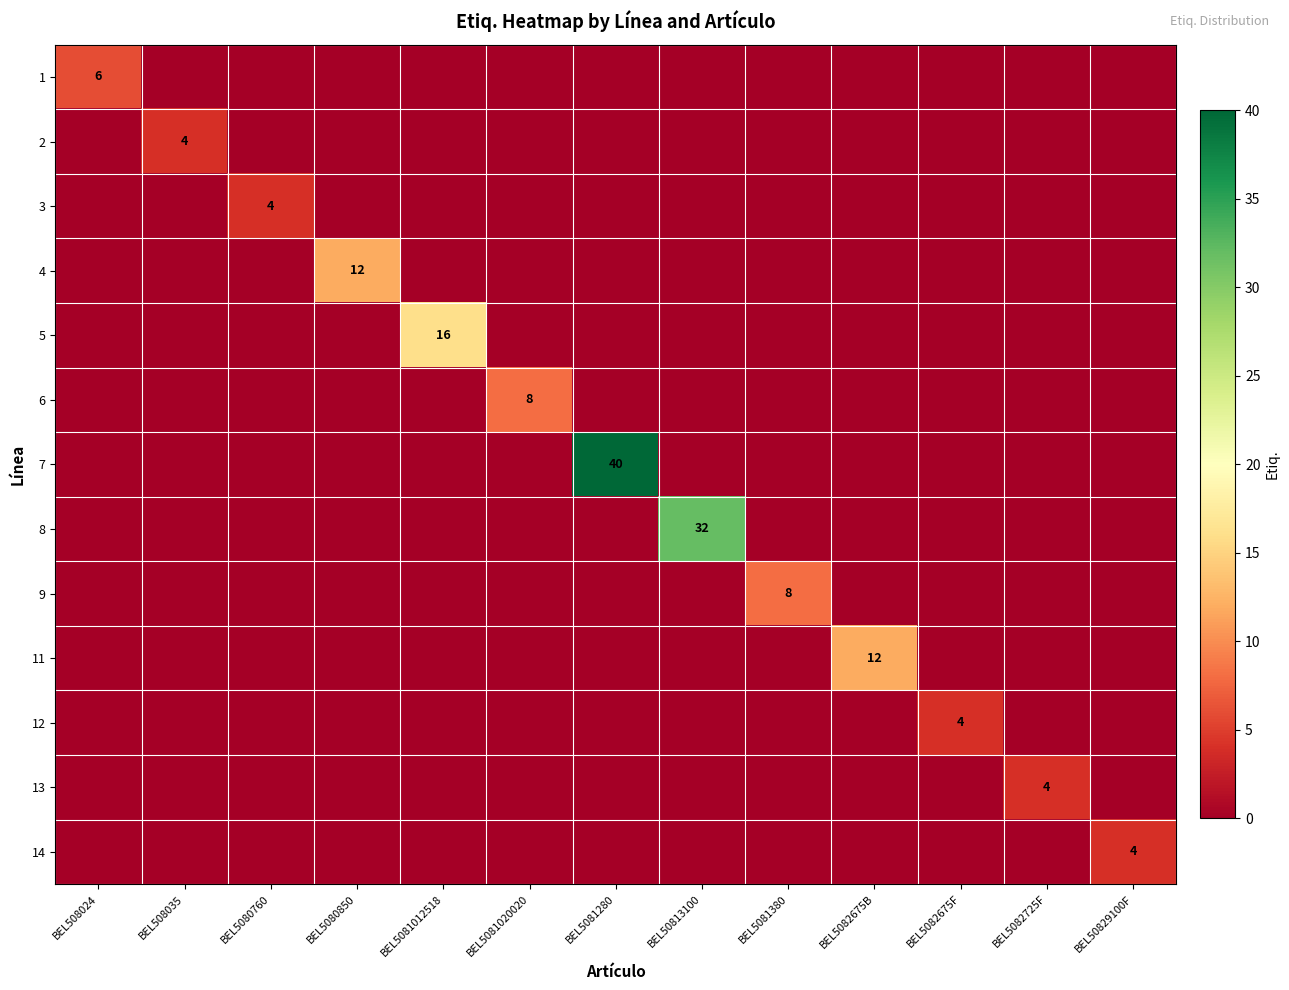

Which label corresponds to the smallest value in the chart?

BEL508035